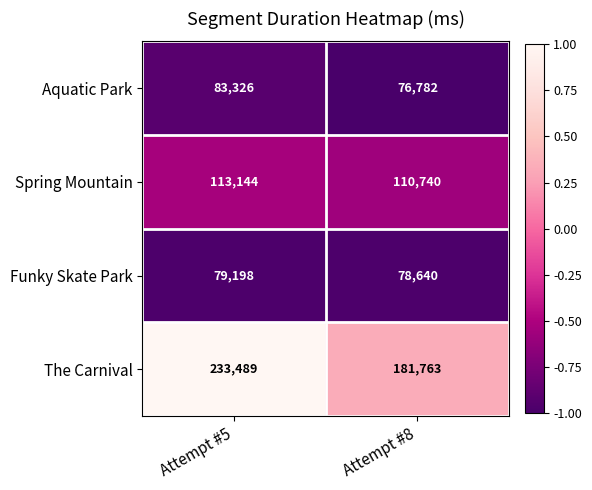

Which series changed the most between Attempt #5 and Attempt #8?

The Carnival